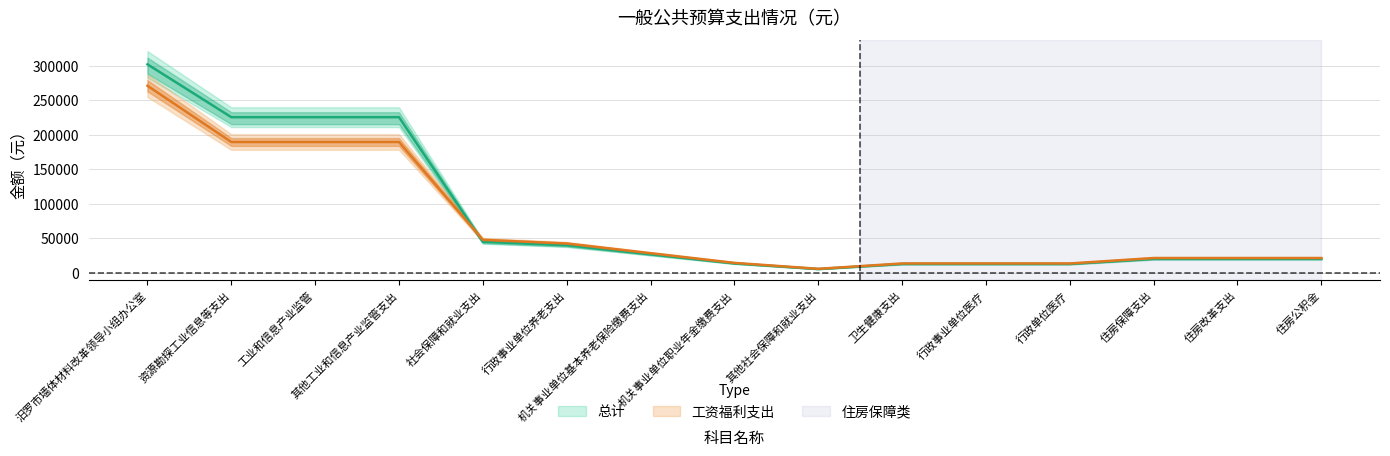

What is the label of the 2nd point from the left?

资源勘探工业信息等支出